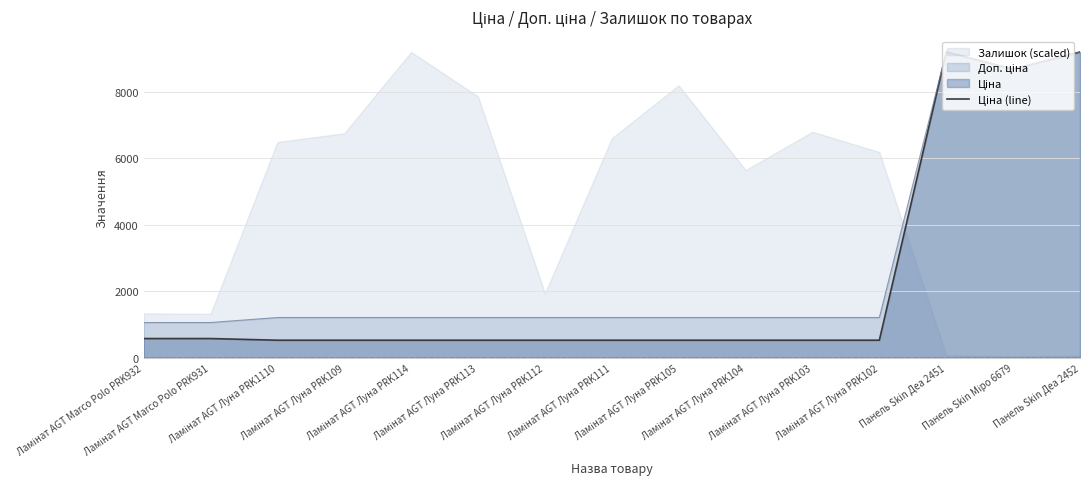

Count the number of categories in the chart.

15